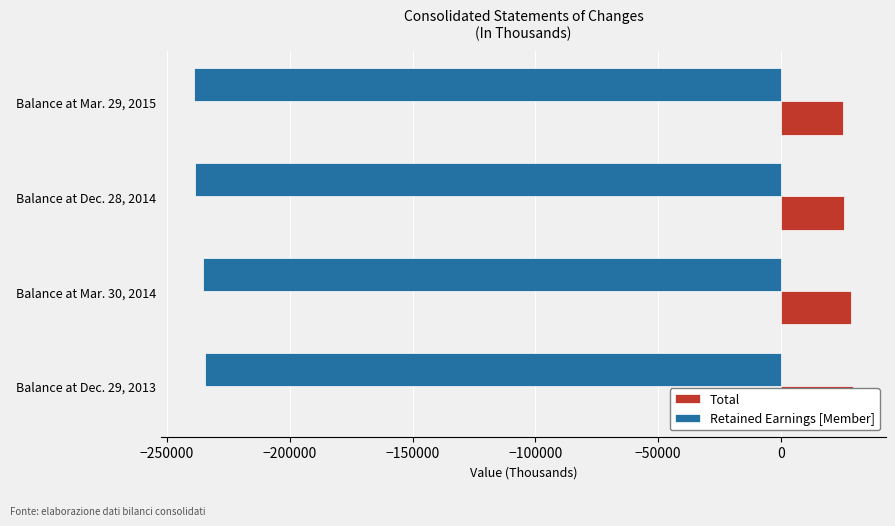

Which series has the largest range (max minus min)?

Retained Earnings [Member]